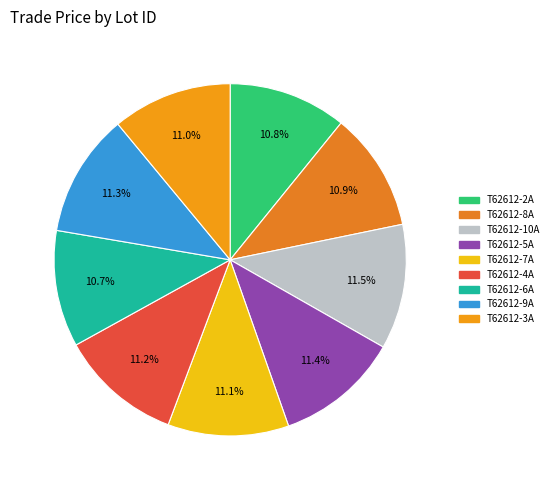

Rank the categories by value from lowest to highest.

T62612-6A, T62612-2A, T62612-8A, T62612-3A, T62612-7A, T62612-4A, T62612-9A, T62612-5A, T62612-10A